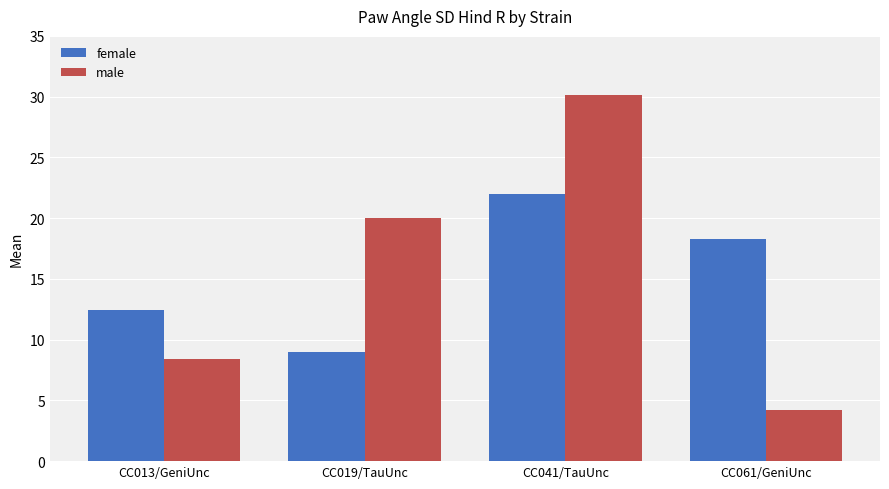

What is the sum of the male values at CC061/GeniUnc and CC013/GeniUnc?

12.6